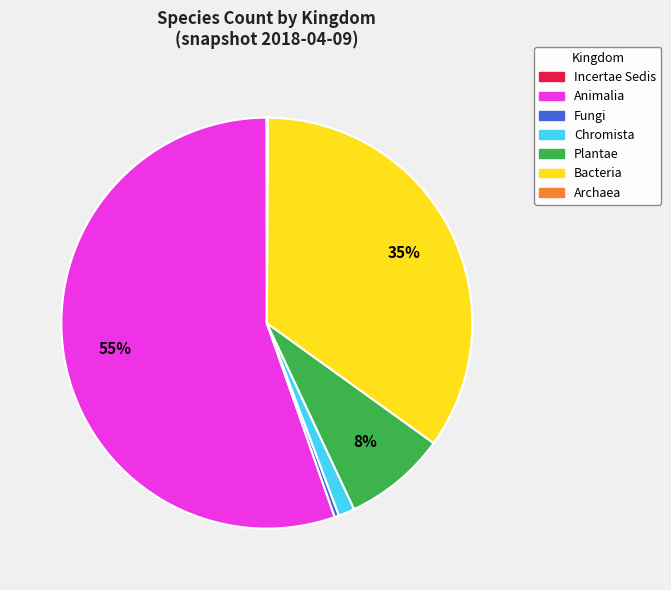

Does any single category account for the majority?

Yes